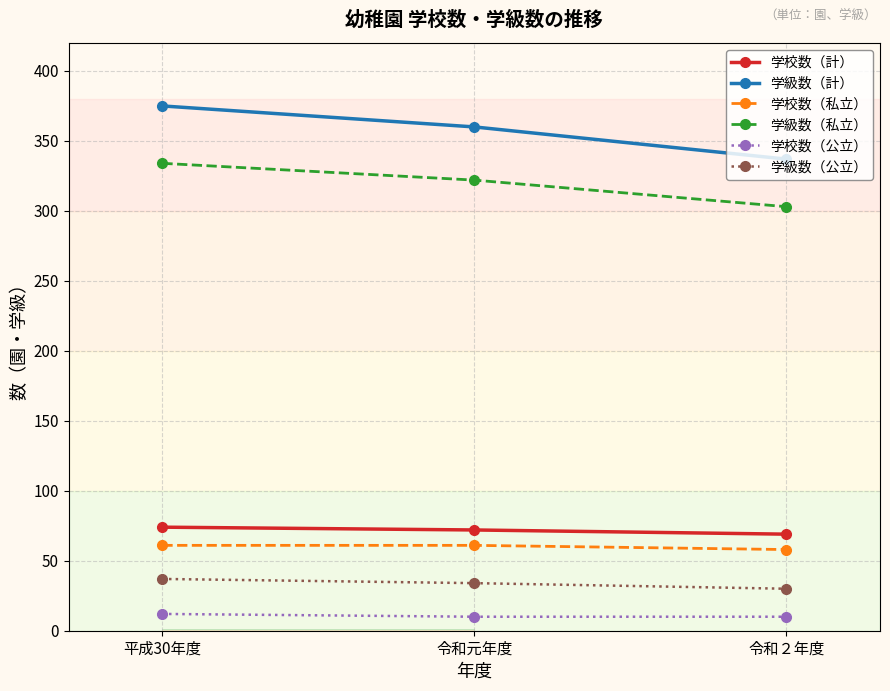

At 令和元年度, list the series in order from smallest to largest.

学校数（公立）, 学級数（公立）, 学校数（私立）, 学校数（計）, 学級数（私立）, 学級数（計）